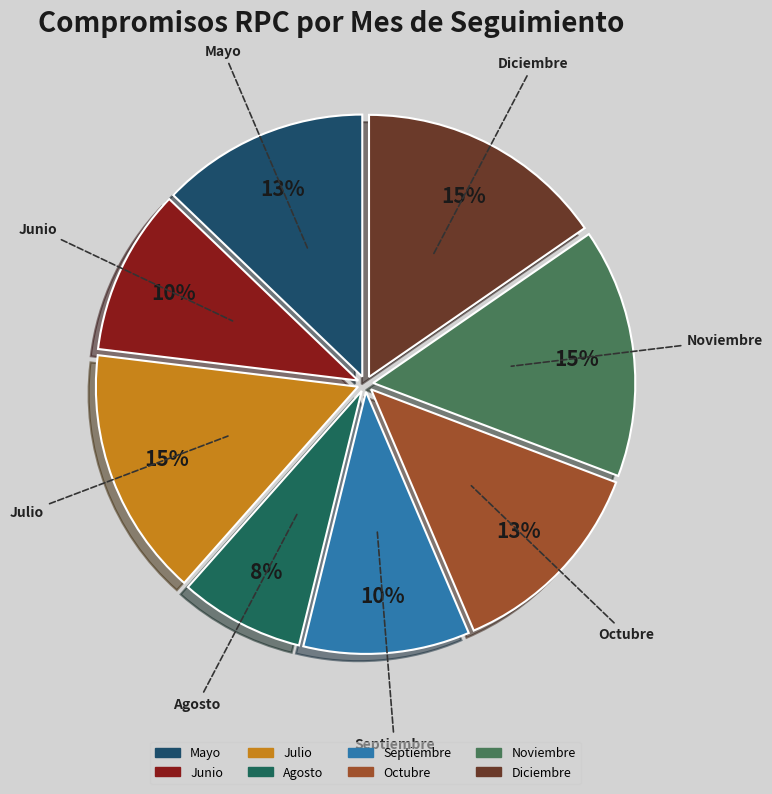

To the nearest percent, what is the combined percentage of Octubre and Julio?

28%